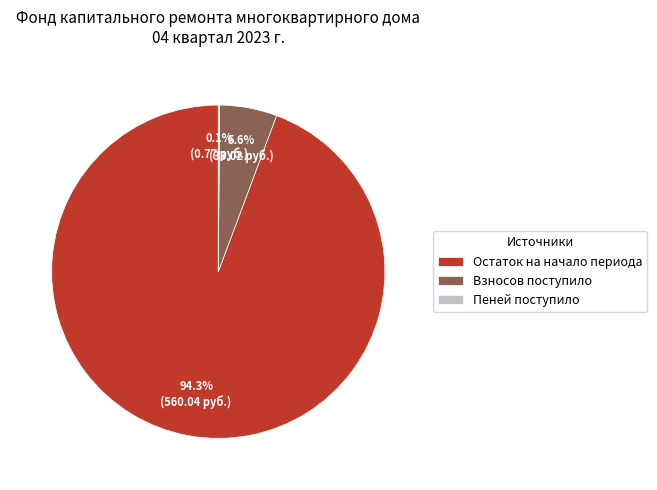

Does Взносов поступило represent more than half of the total?

No